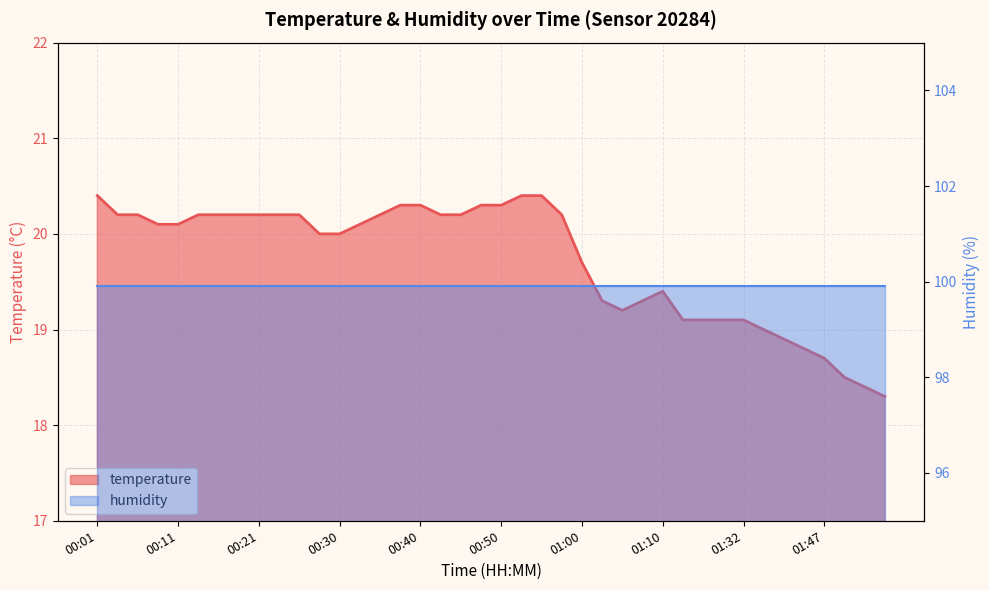

Is it true that the value at 00:16 is 29.0?

False